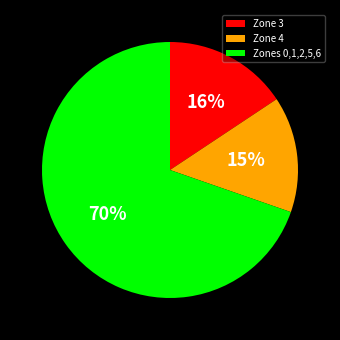

Which has a higher value, Zone 3 or Zones 0,1,2,5,6?

Zones 0,1,2,5,6